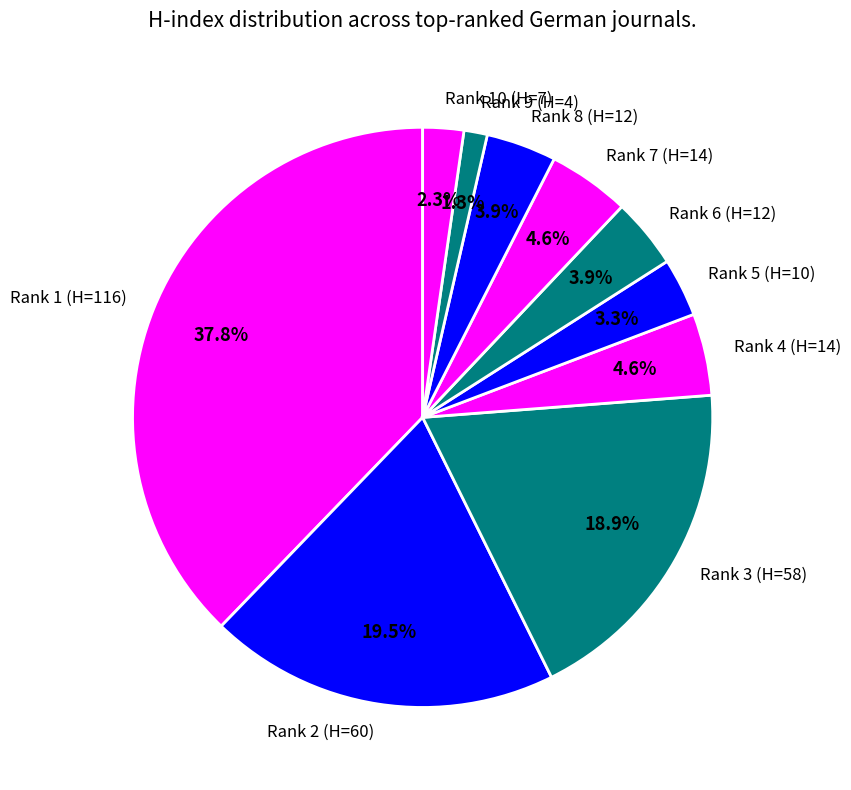

To the nearest percent, what is the difference between the largest and smallest slice percentages?

36%